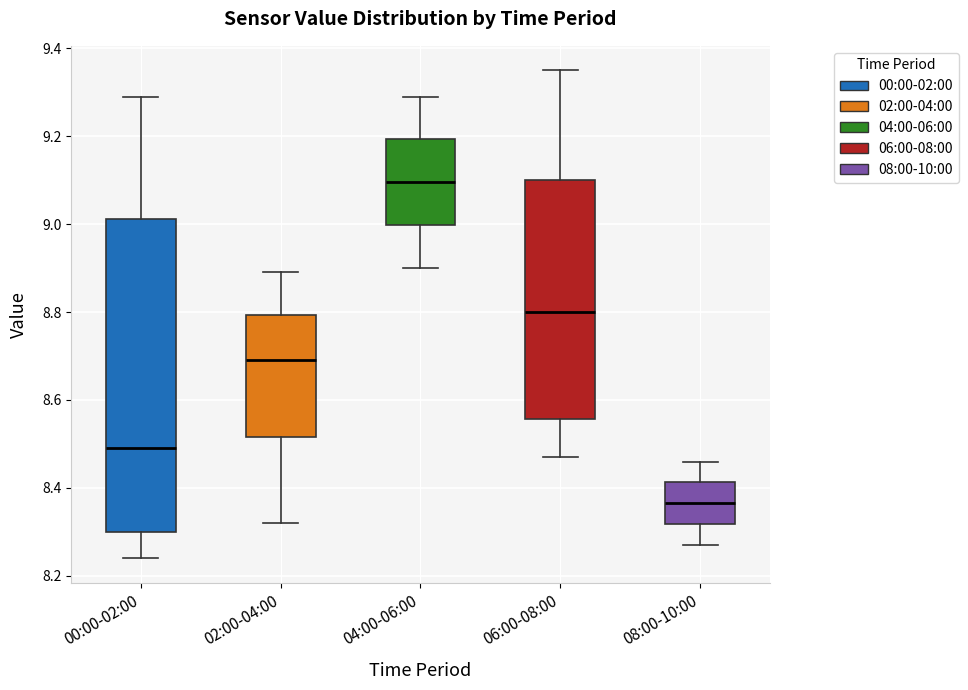

Reading left to right, read every box against the y-axis: the position of its median line, the range the box covers, and the ends of its whiskers. The values are not printed on the chart, so give them approximately, as read against the axis.

00:00-02:00: median 8.50, box 8.30 to 9.02, whiskers 8.24 to 9.30
02:00-04:00: median 8.70, box 8.52 to 8.80, whiskers 8.32 to 8.90
04:00-06:00: median 9.10, box 9.00 to 9.20, whiskers 8.90 to 9.30
06:00-08:00: median 8.80, box 8.56 to 9.10, whiskers 8.48 to 9.36
08:00-10:00: median 8.36, box 8.32 to 8.42, whiskers 8.28 to 8.46